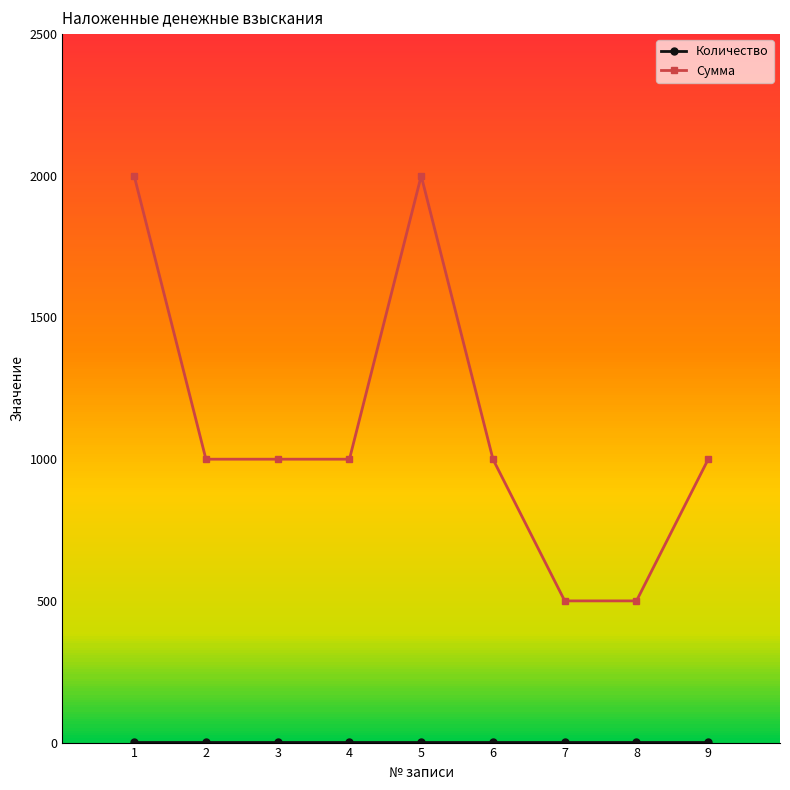

What is the greatest value displayed?

2000